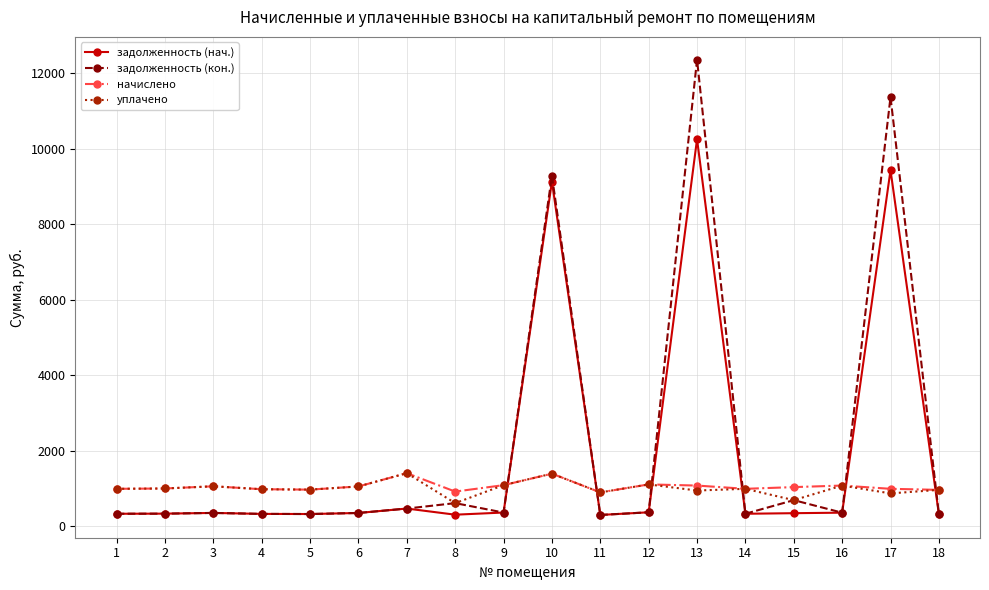

Which series ends up on top after the final intersection of уплачено and задолженность (нач.)?

уплачено